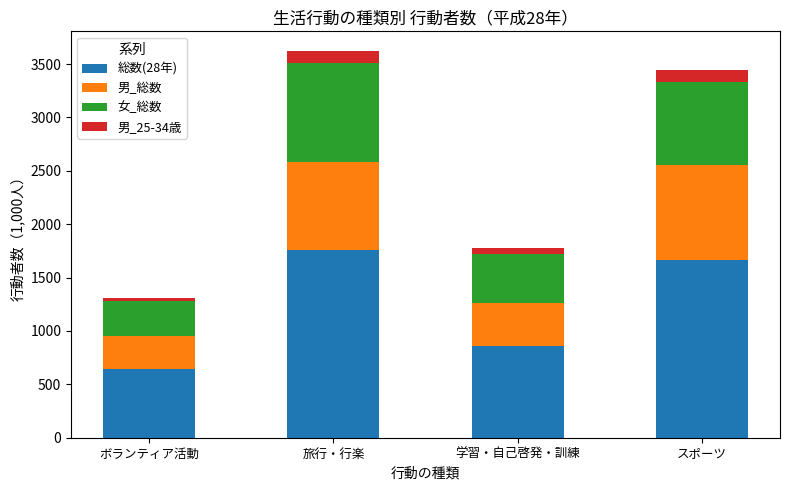

Does the chart contain stacked bars?

Yes